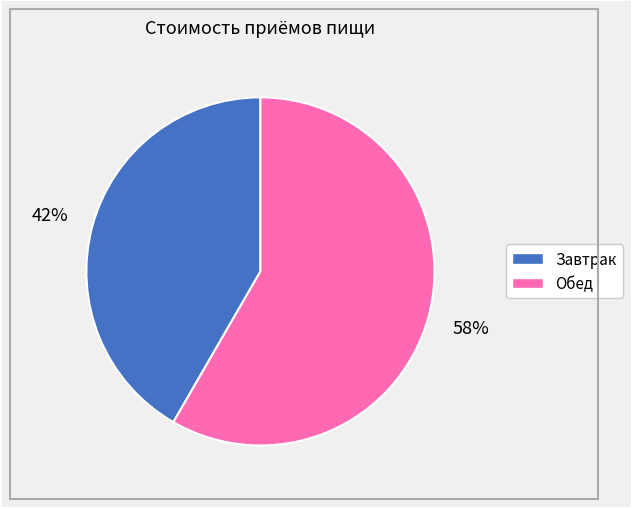

What percentage is the Обед slice, to the nearest percent?

58%